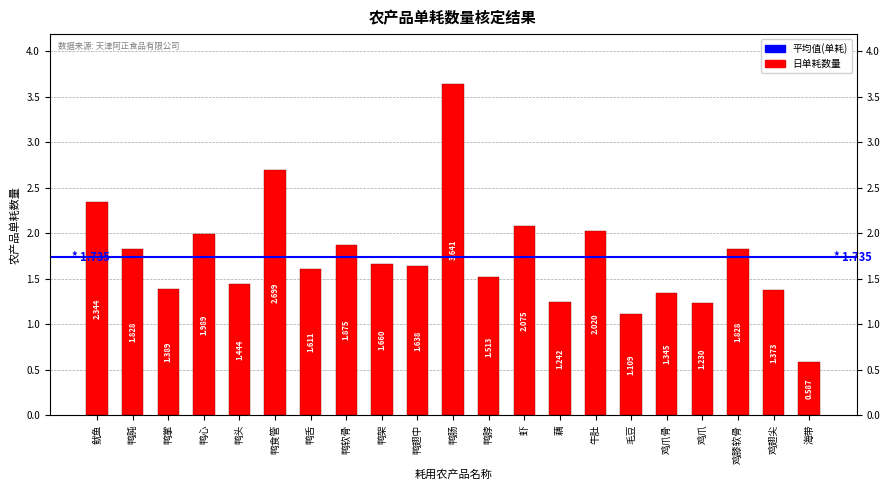

How many bars are there in total?

21